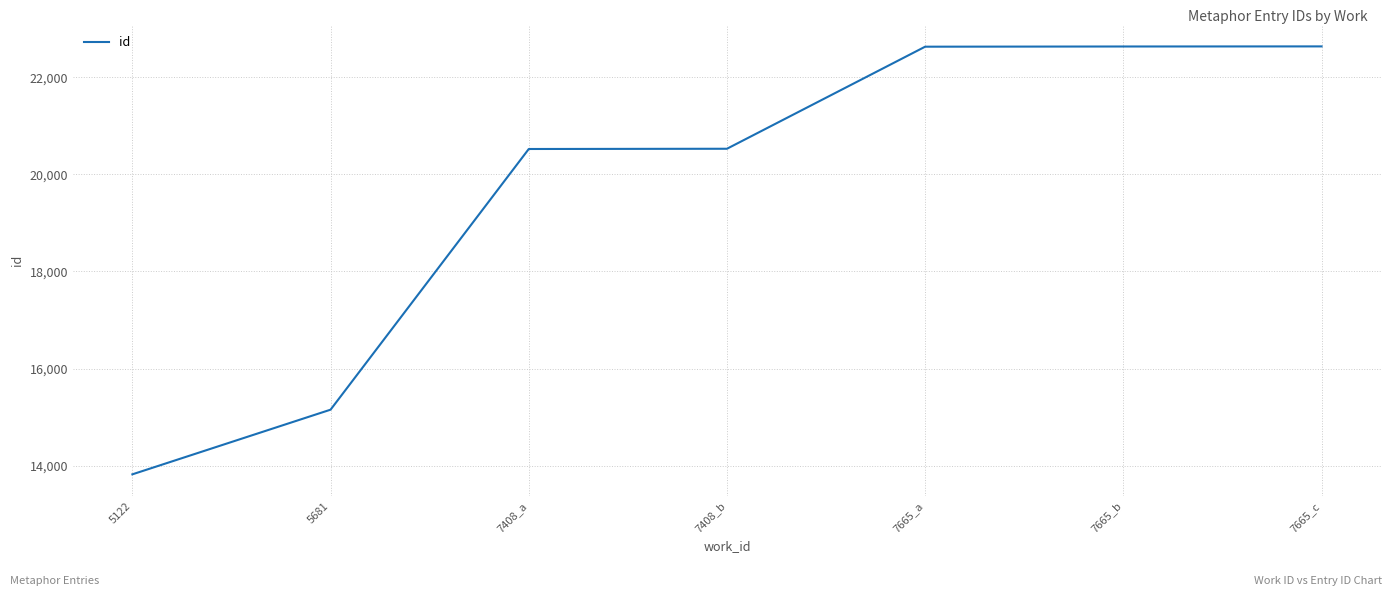

Read the value at 7665_b.

22631